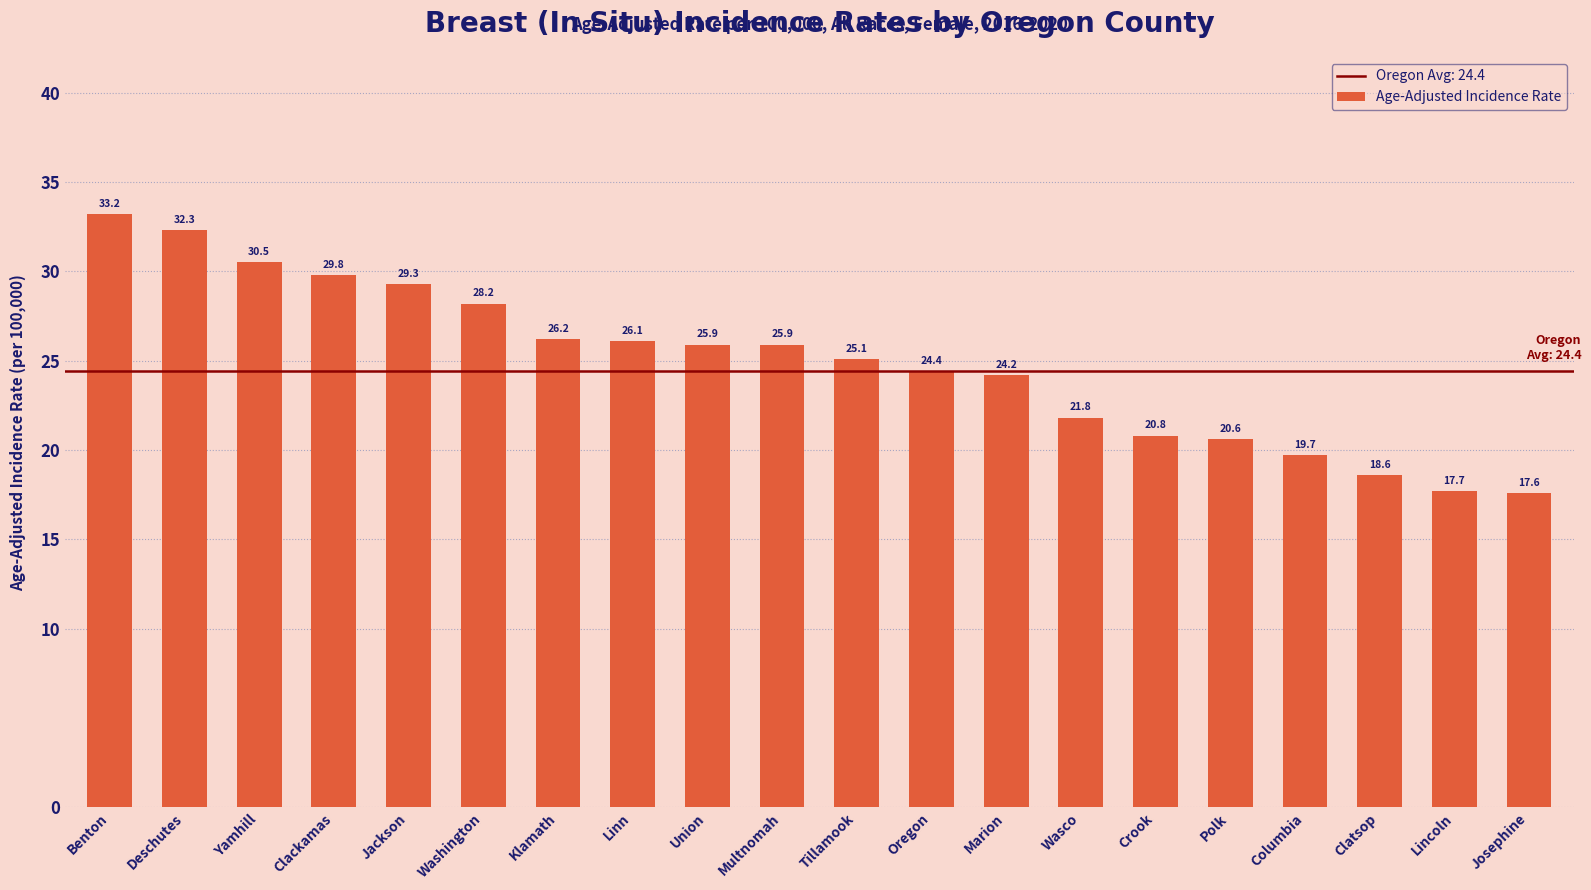

What is the average value?

24.9